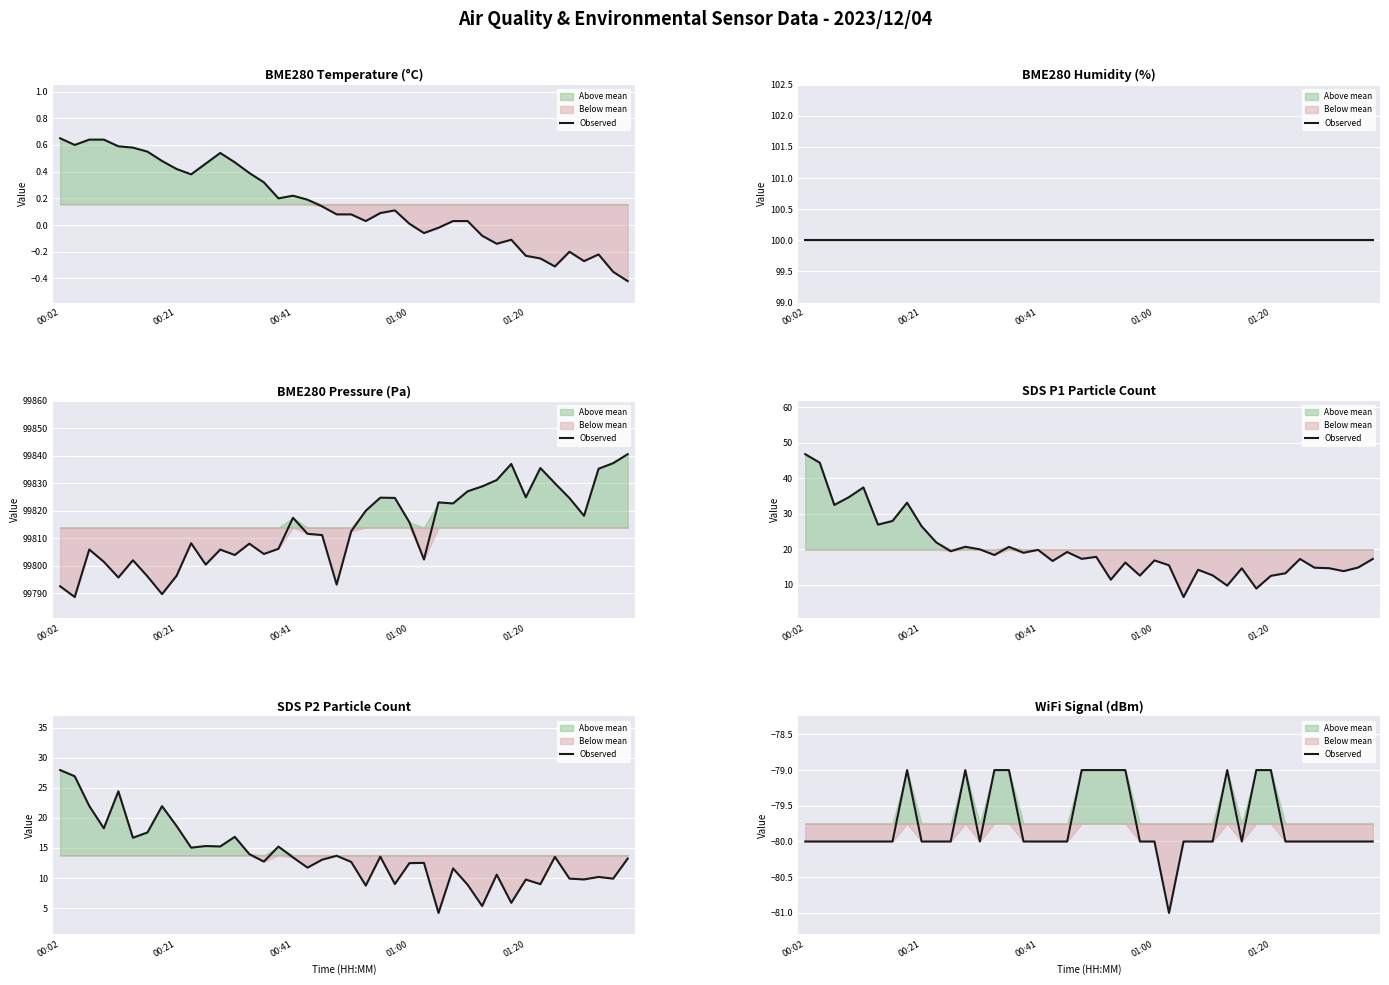

What is the sum of all values?

-3190